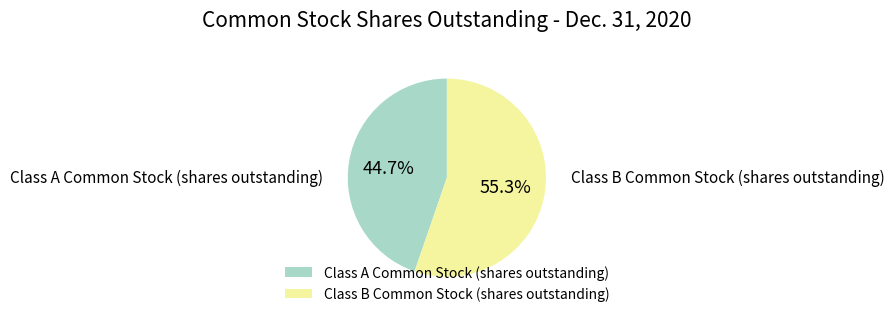

What is the majority slice?

Class B Common Stock (shares outstanding)